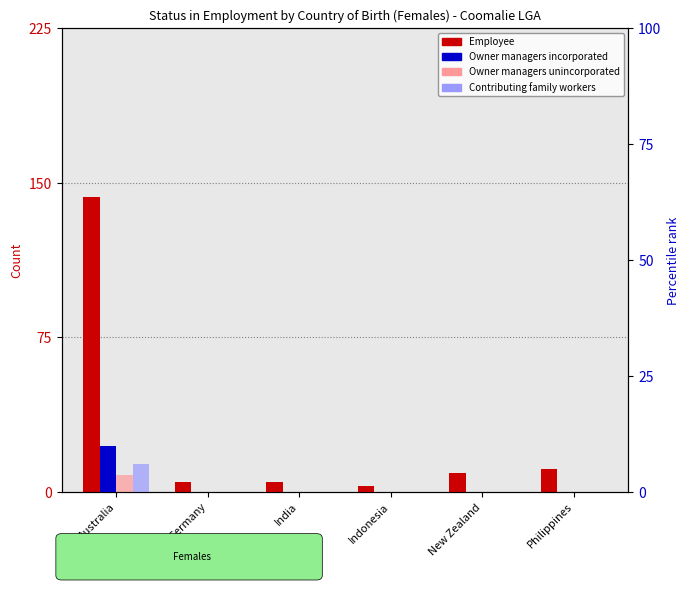

What is the difference between the maximum and minimum values in the Employee series?

140